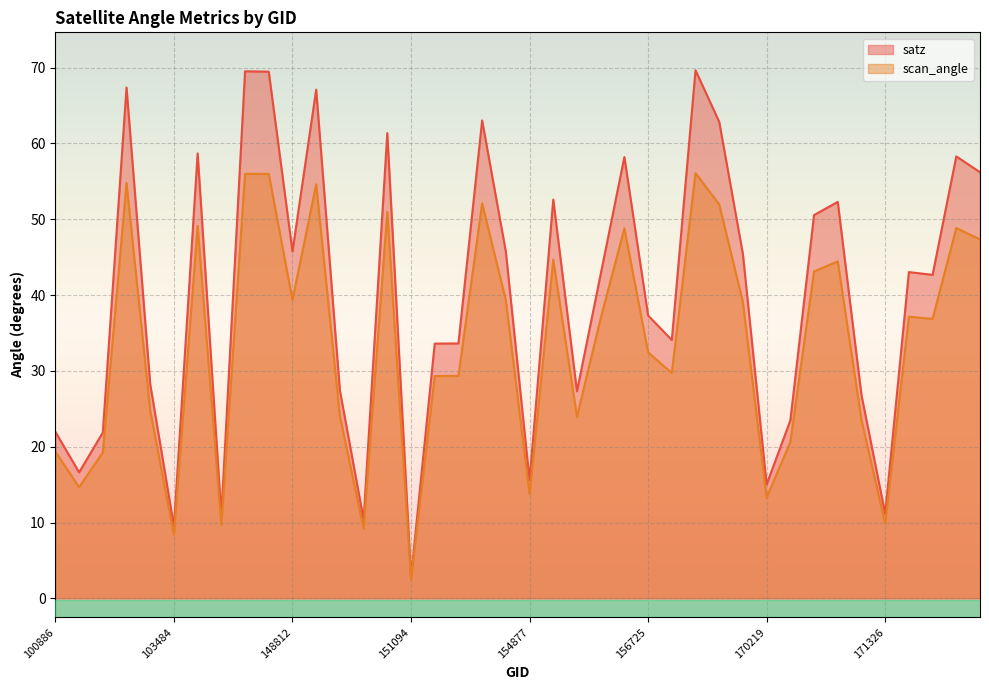

What is the difference between the highest and lowest values at 149974?

3.4